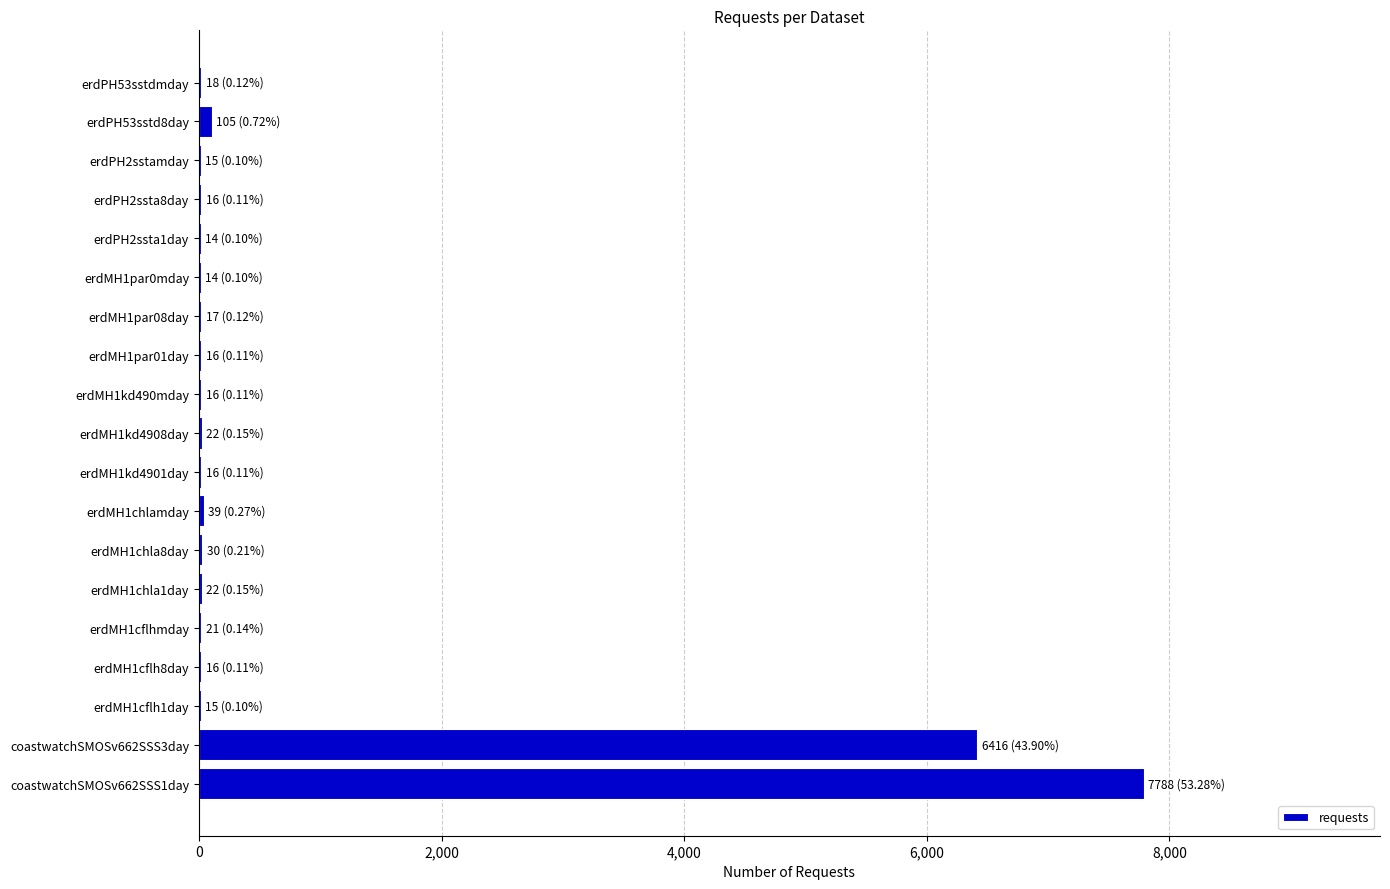

At which category does the chart reach its peak across all series?

coastwatchSMOSv662SSS1day